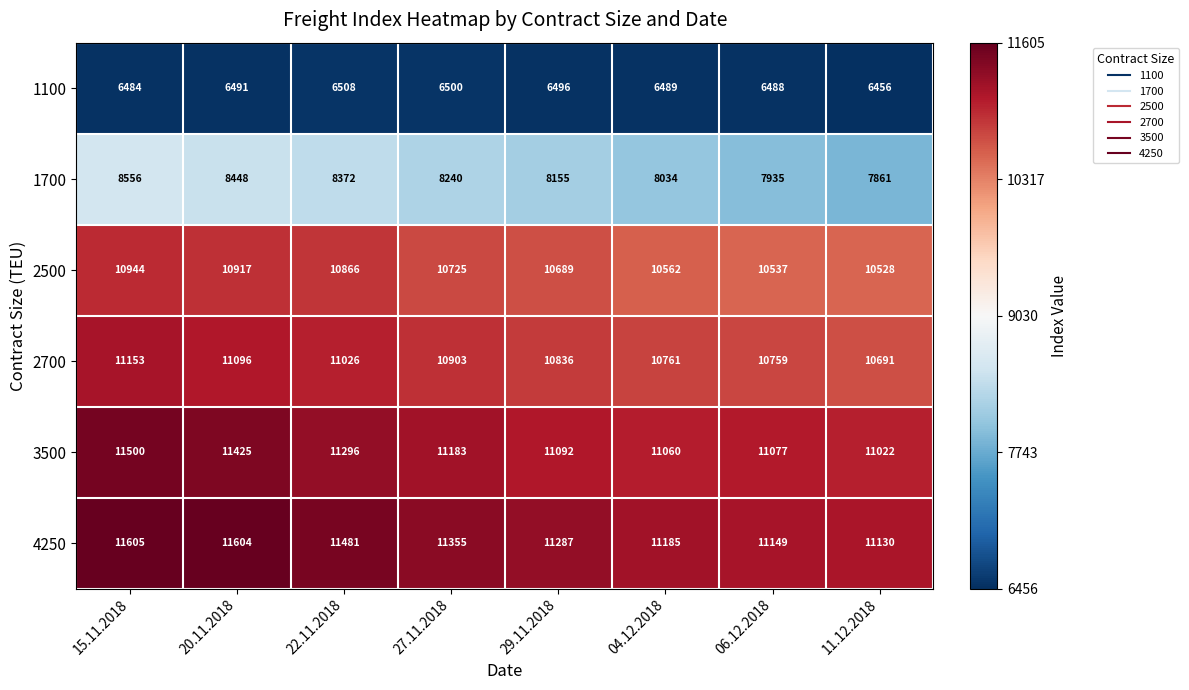

At 06.12.2018, list the series in order from largest to smallest.

4250, 3500, 2700, 2500, 1700, 1100